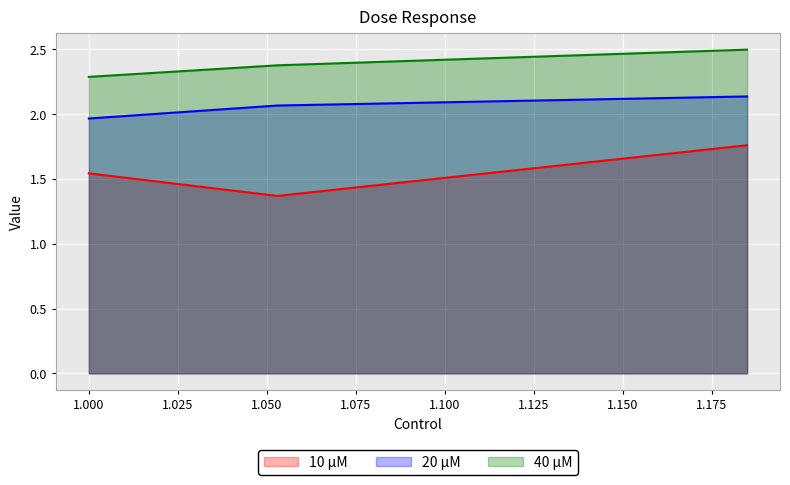

What is the sum of all 40 μM values?

7.2